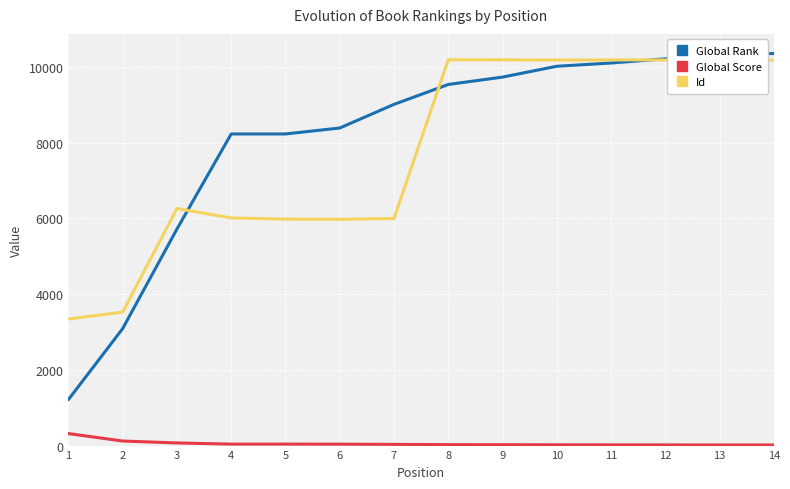

Which series has the largest range (max minus min)?

Global Rank